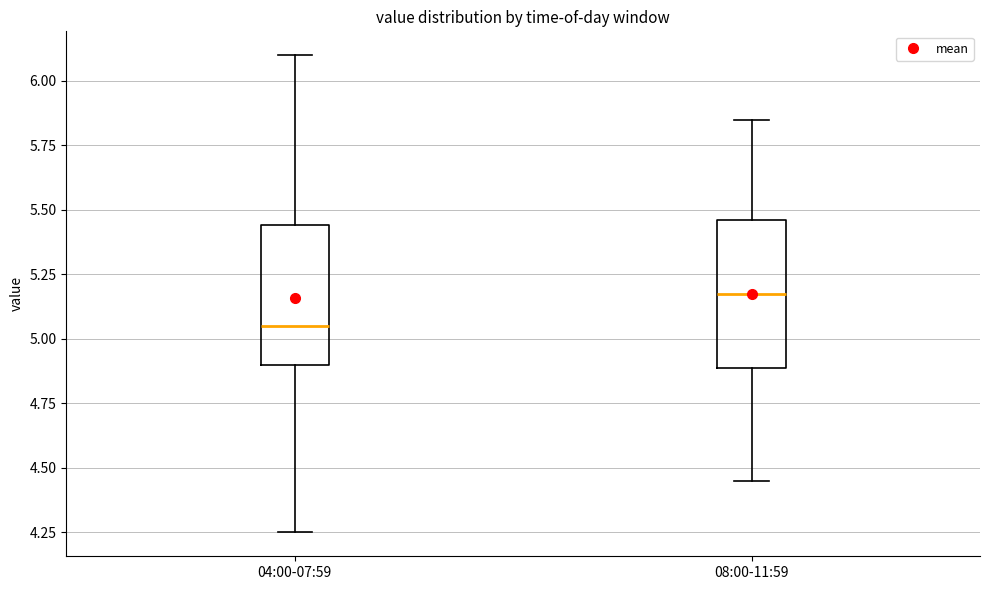

Where is the lower edge of the box for 08:00-11:59 on the y-axis? The values are not printed on the chart, so give them approximately, as read against the axis.

4.90